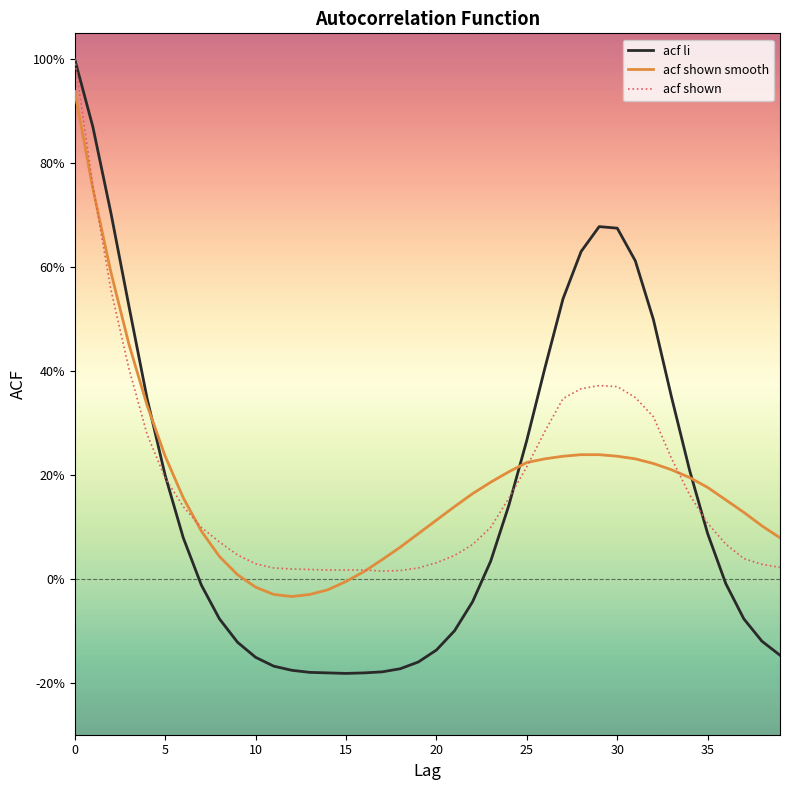

What is the sum of all acf shown values?

7.4